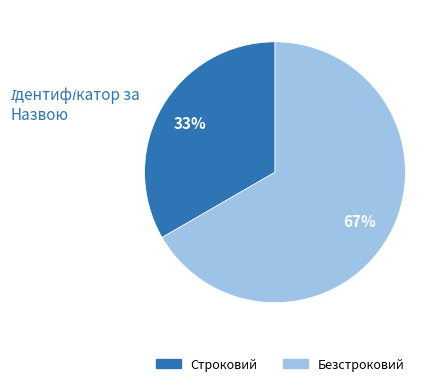

What percentage is the Безстроковий slice, to the nearest percent?

67%